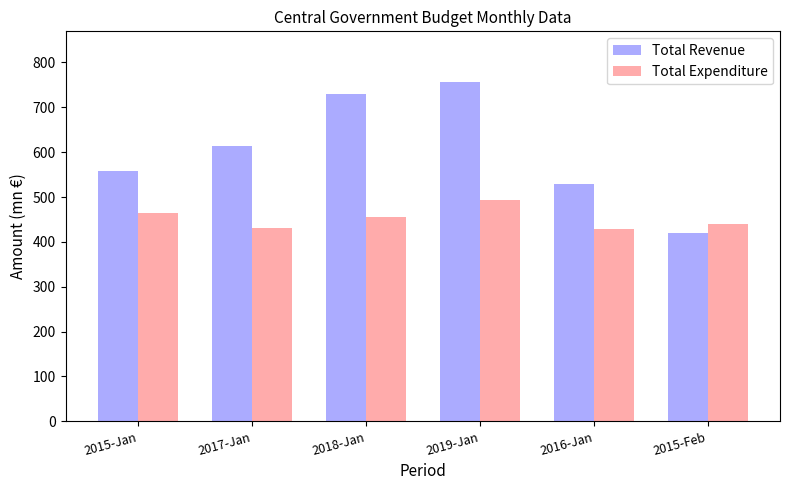

At which category does the chart reach its minimum across all series?

2015-Feb